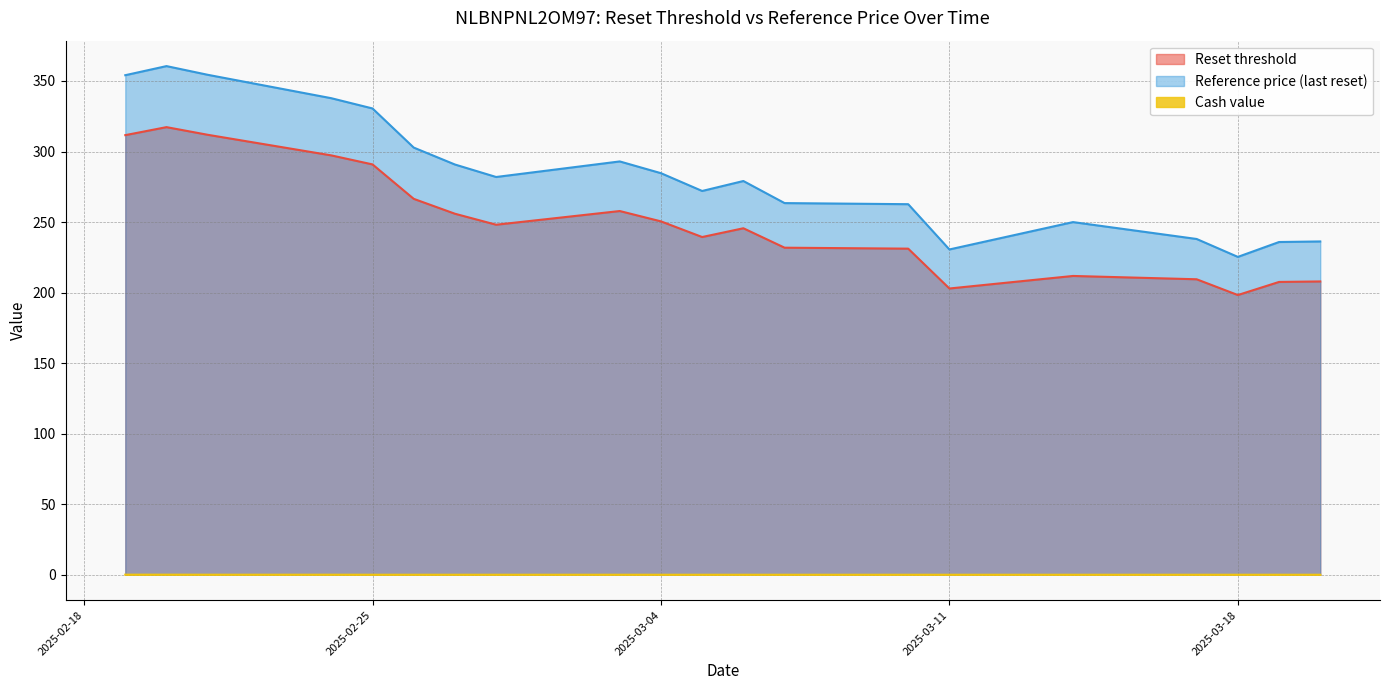

True or false: Reset threshold has more than 2 points higher than both neighbors.

True